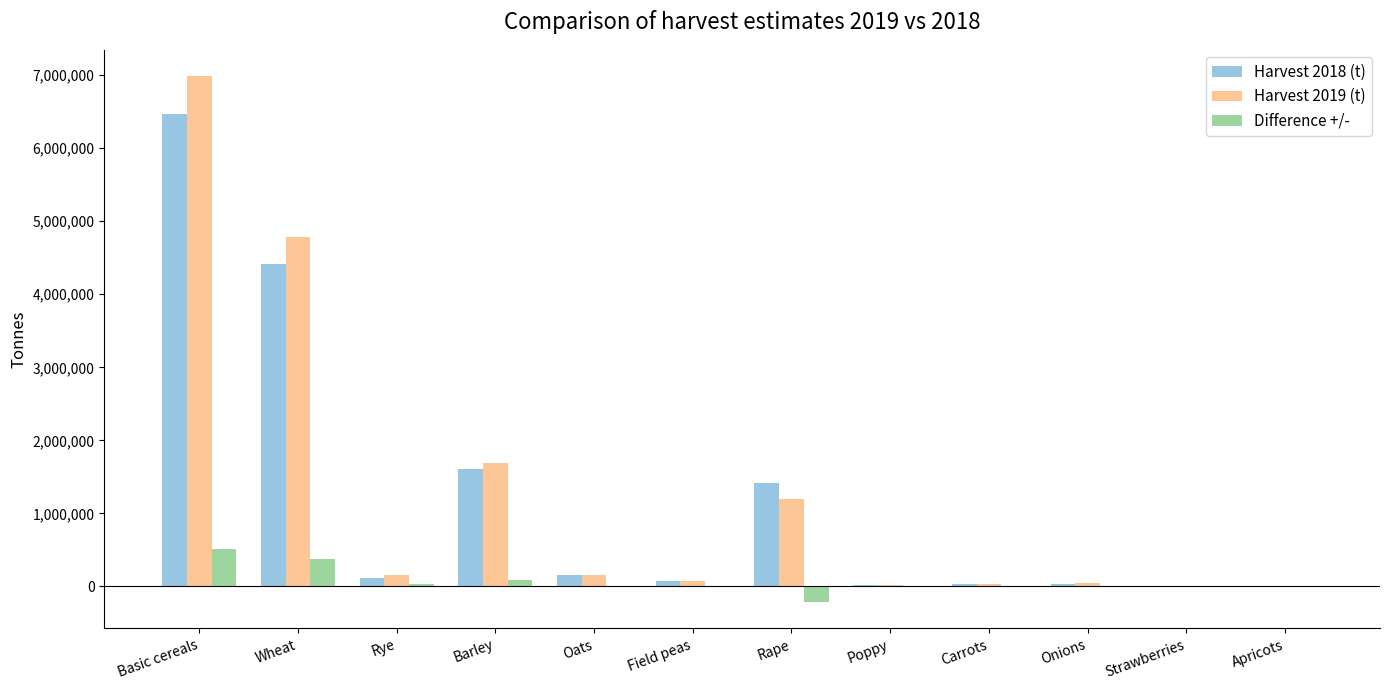

What is the spread (max minus min) of values at Wheat?

4417840.9